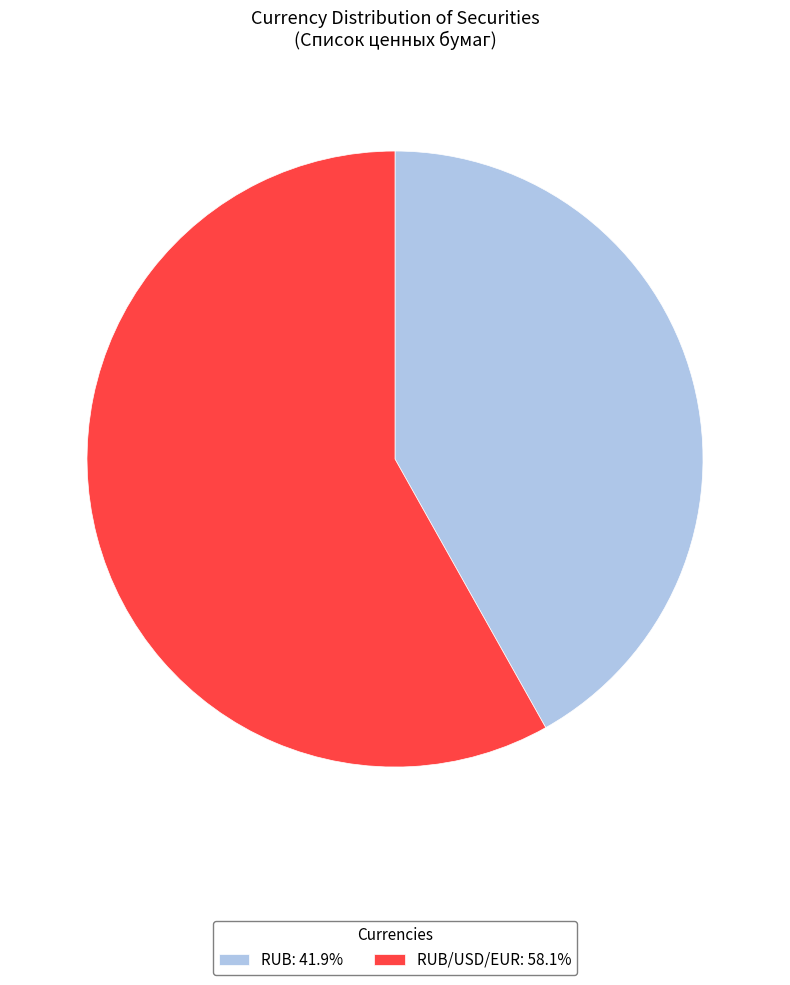

Is the sum of RUB: 41.9% and RUB/USD/EUR: 58.1% greater than half?

Yes